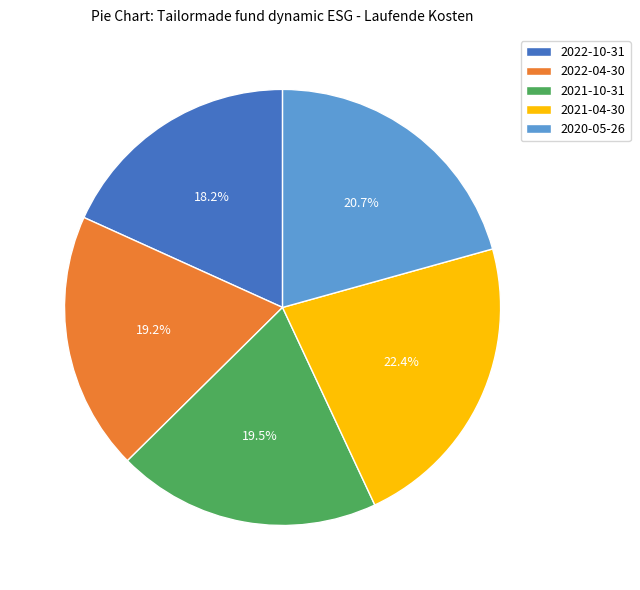

Is there any slice that represents more than half of the pie?

No